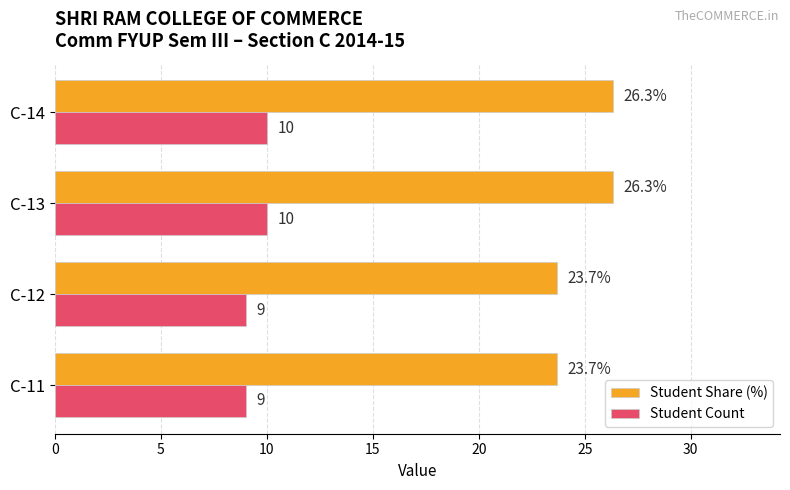

List the series in order of their overall mean, lowest first.

Student Count, Student Share (%)